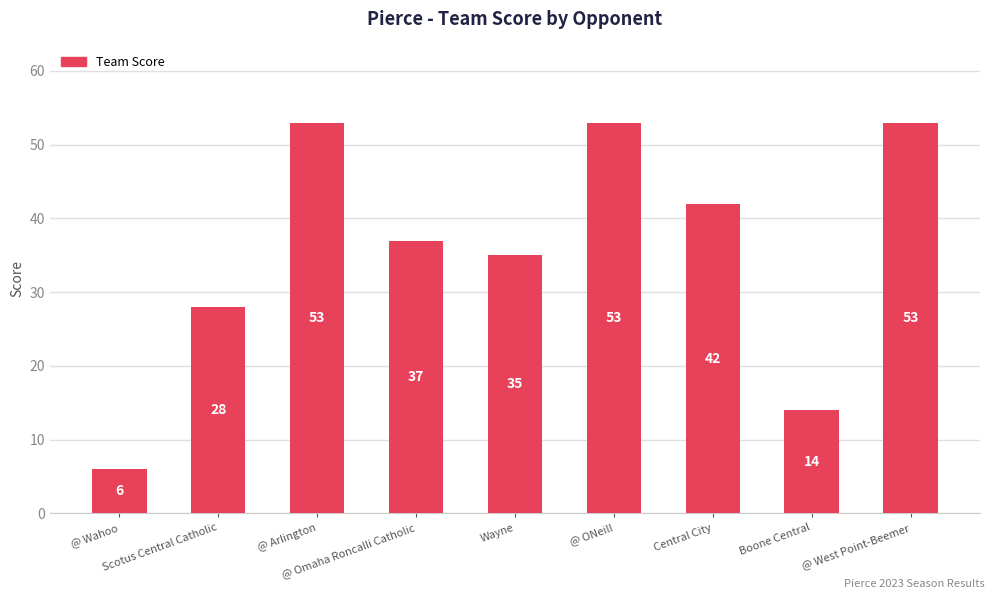

Does the chart contain stacked bars?

No